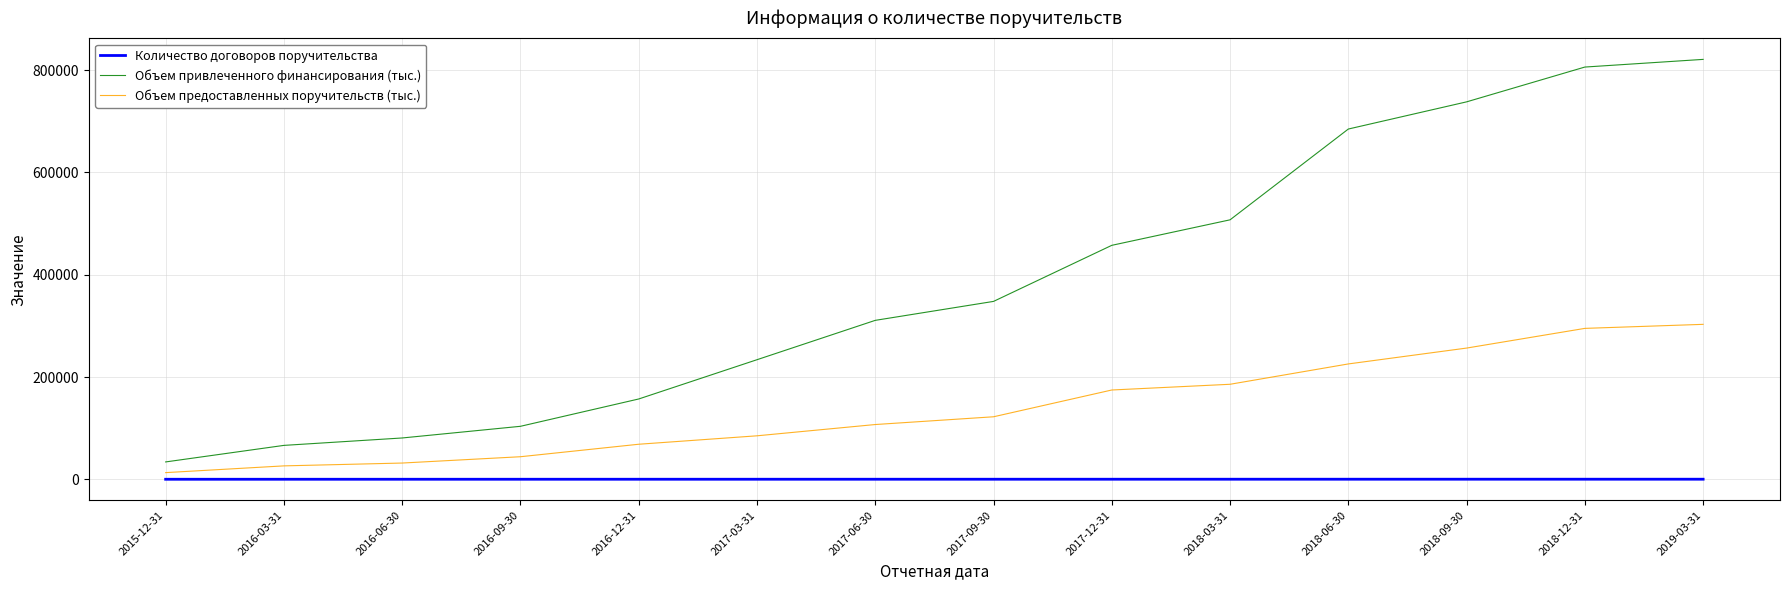

True or false: Объем предоставленных поручительств (тыс.) and Количество договоров поручительства cross at least once.

False